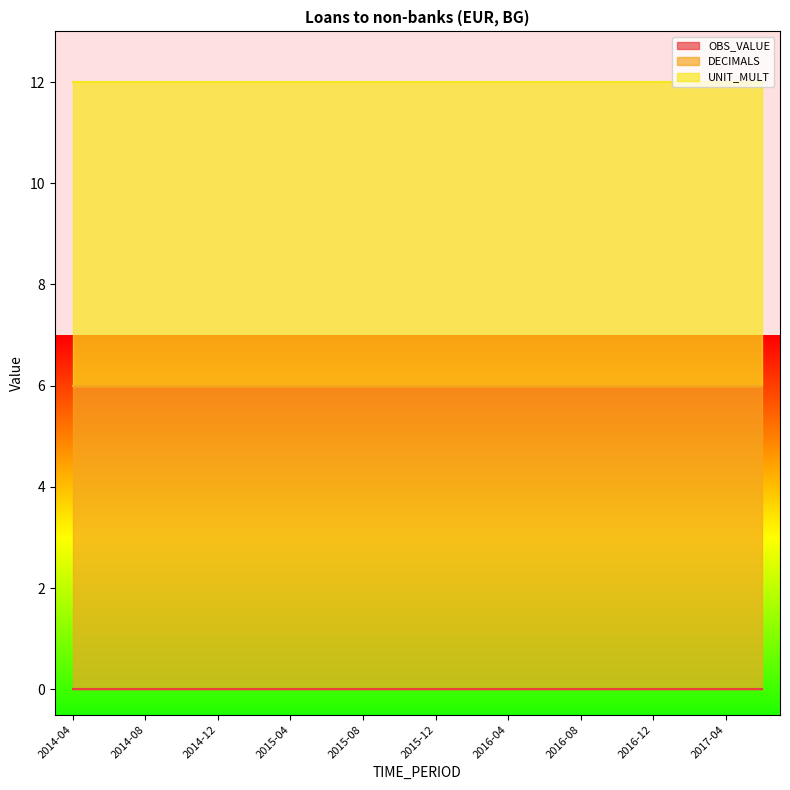

What is the label of the 12th point from the right?

2015-08